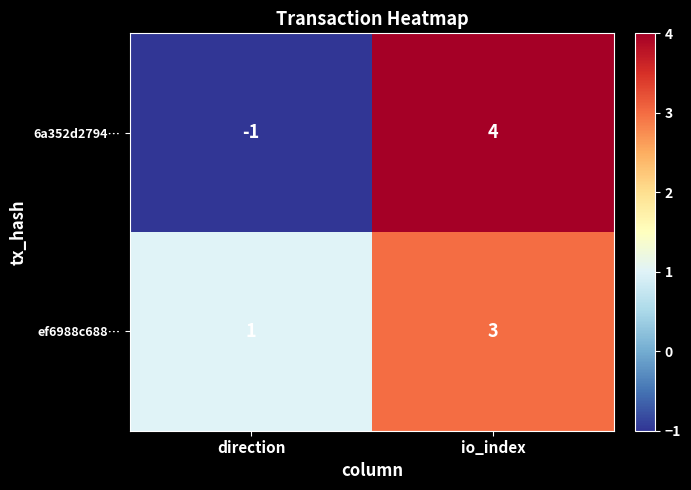

At which category is the sum across all series the highest?

io_index